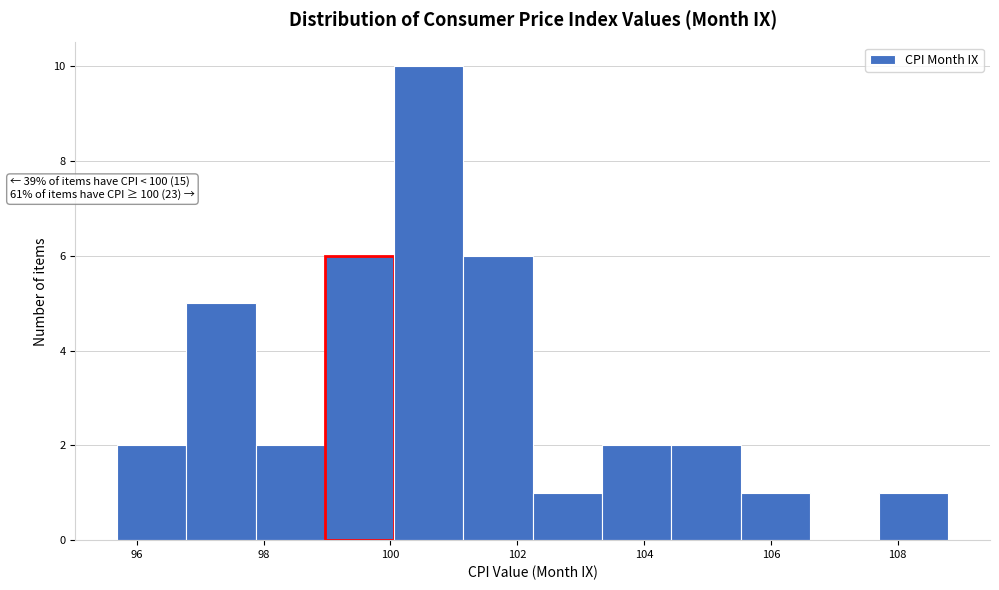

Which range on the x-axis has the tallest bar?

100.0 to 101.2